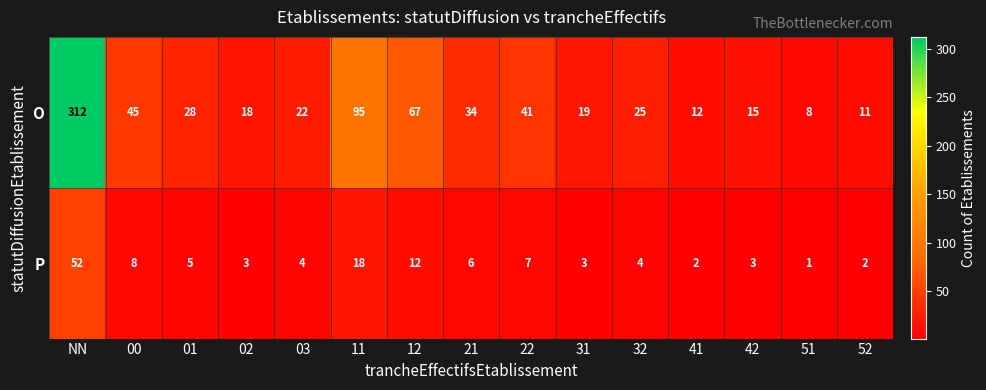

Reading left to right, transcribe all the data shown in this chart.

O: NN=312	00=45	01=28	02=18	03=22	11=95	12=67	21=34	22=41	31=19	32=25	41=12	42=15	51=8	52=11
P: NN=52	00=8	01=5	02=3	03=4	11=18	12=12	21=6	22=7	31=3	32=4	41=2	42=3	51=1	52=2